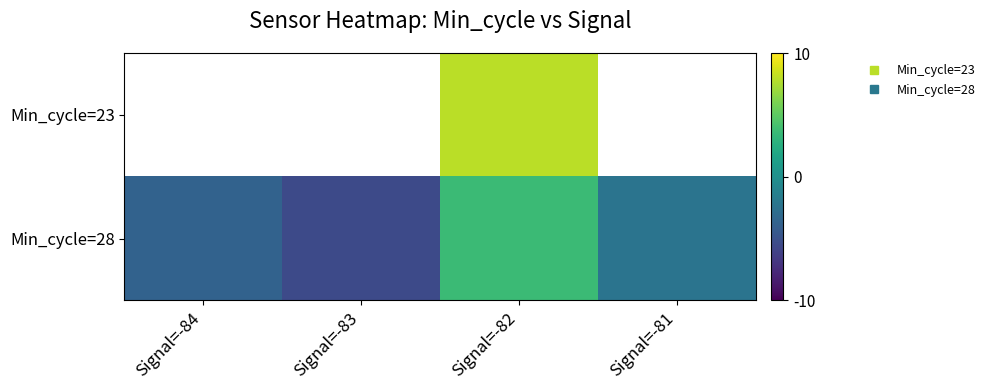

What value does the Min_cycle=28 series have at Signal=-81?

-2.3